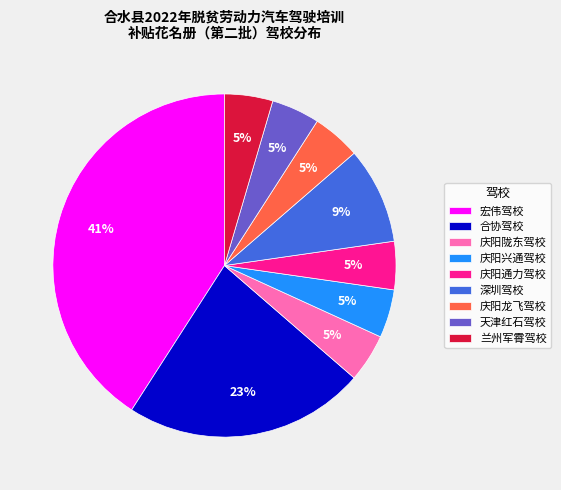

Is there any slice that represents more than half of the pie?

No